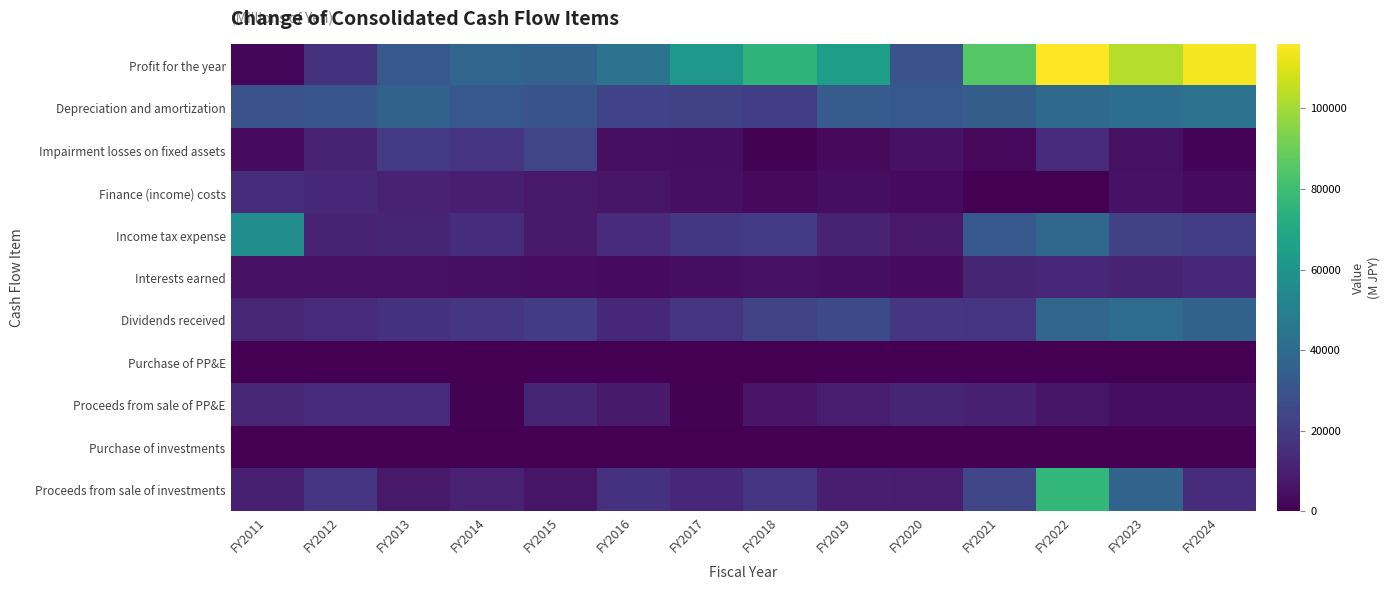

Between FY2013 and FY2015, which is larger?

FY2015